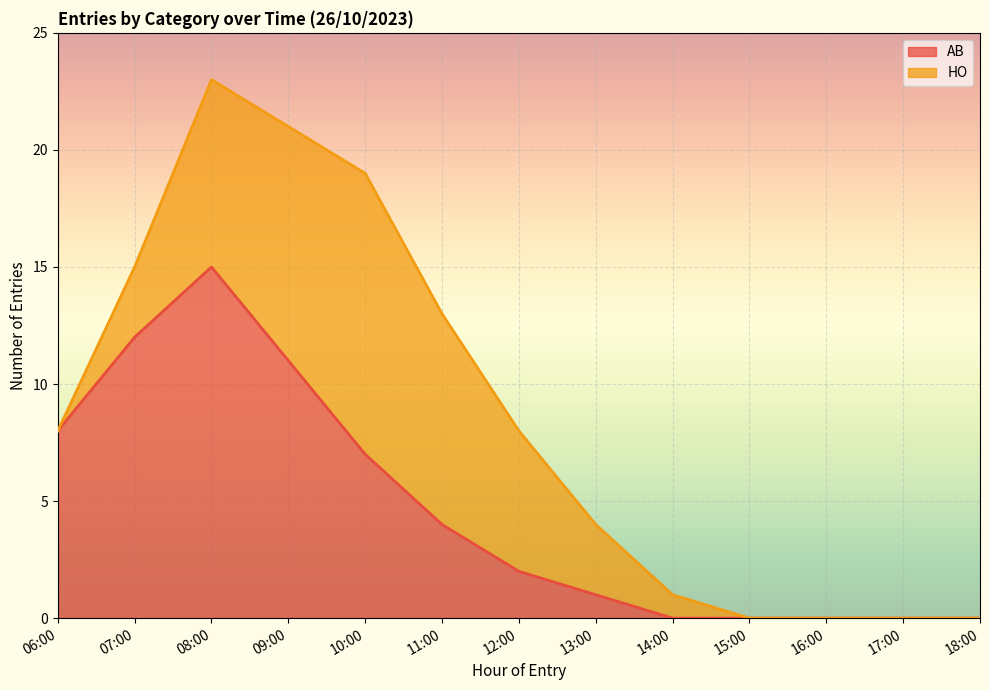

What is the label of the 8th point from the left?

13:00